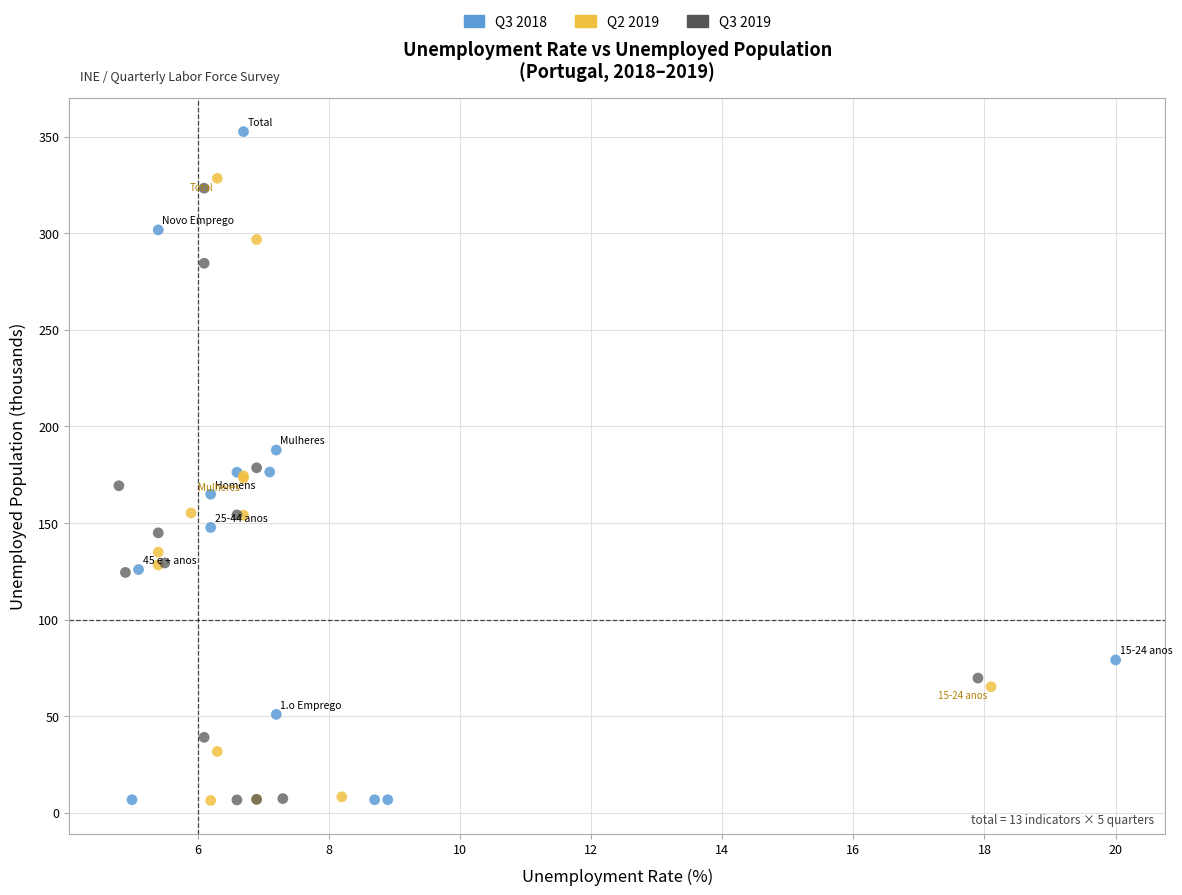

Which series reaches the maximum Y coordinate?

Q3 2018